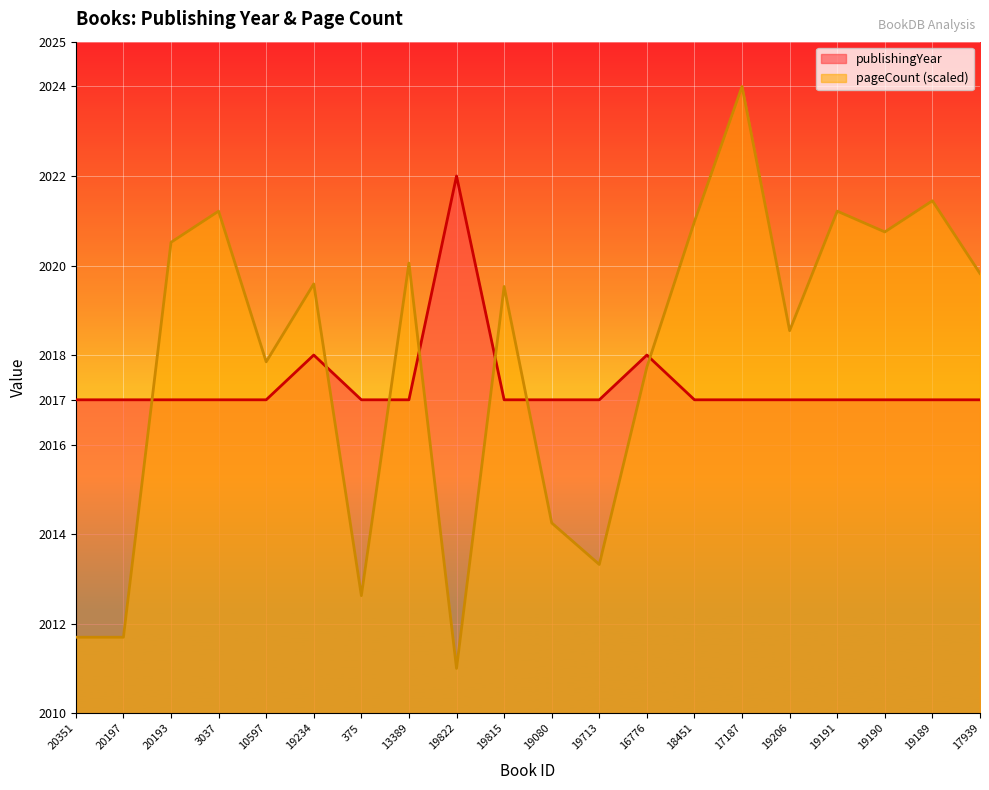

At which category is the sum across all series the highest?

17187